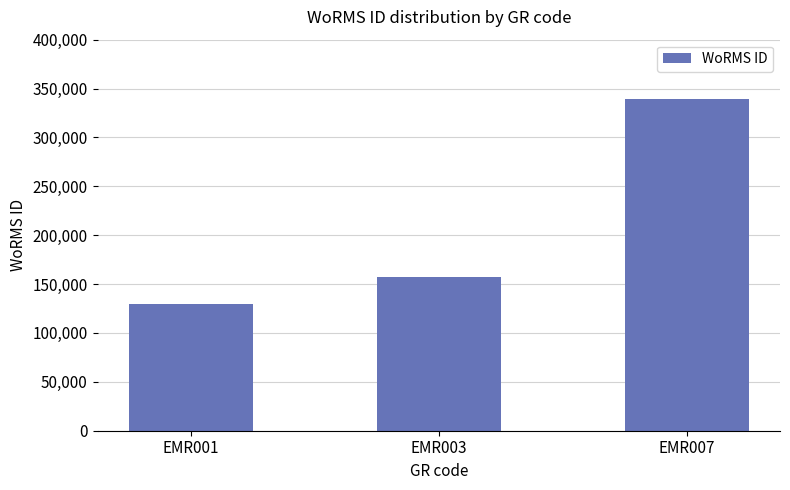

What is the ratio of the value at EMR001 to the value at EMR007?

0.4